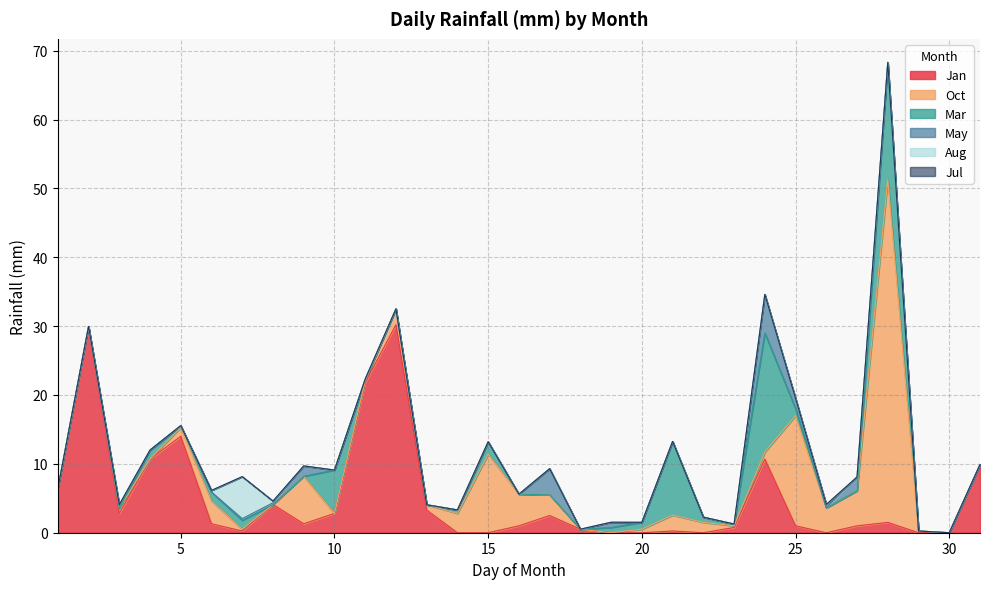

List the series in order of their peak value, lowest first.

Jul, May, Aug, Mar, Jan, Oct